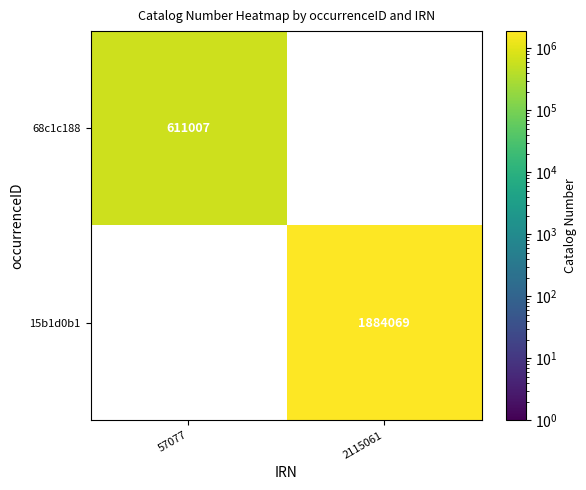

Which label corresponds to the smallest value in the chart?

57077